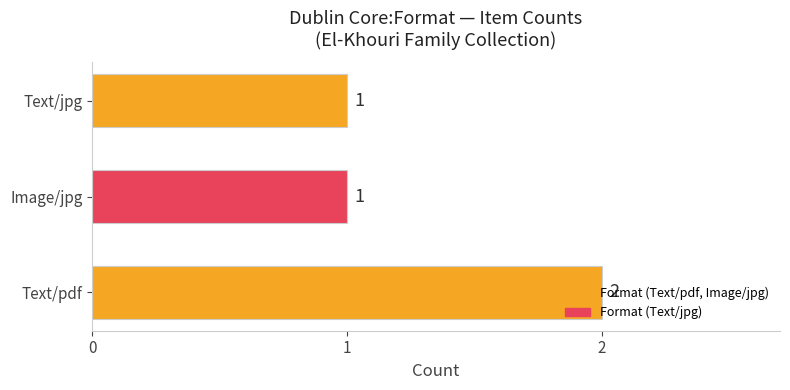

Which label corresponds to the largest value in the chart?

Text/pdf